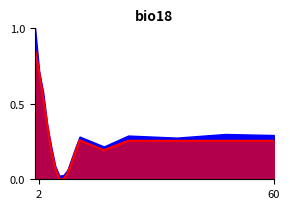

What is the sum of all values?

4.5